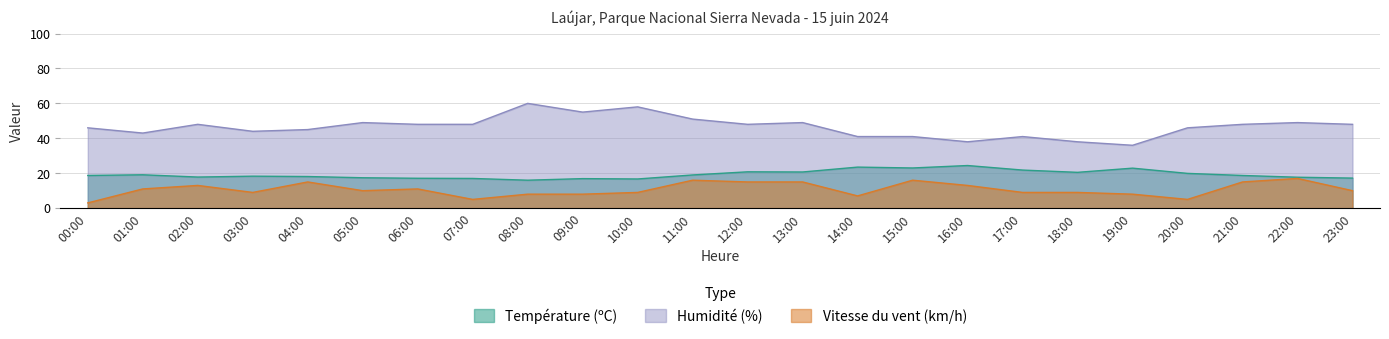

At which category does the chart reach its peak across all series?

08:00